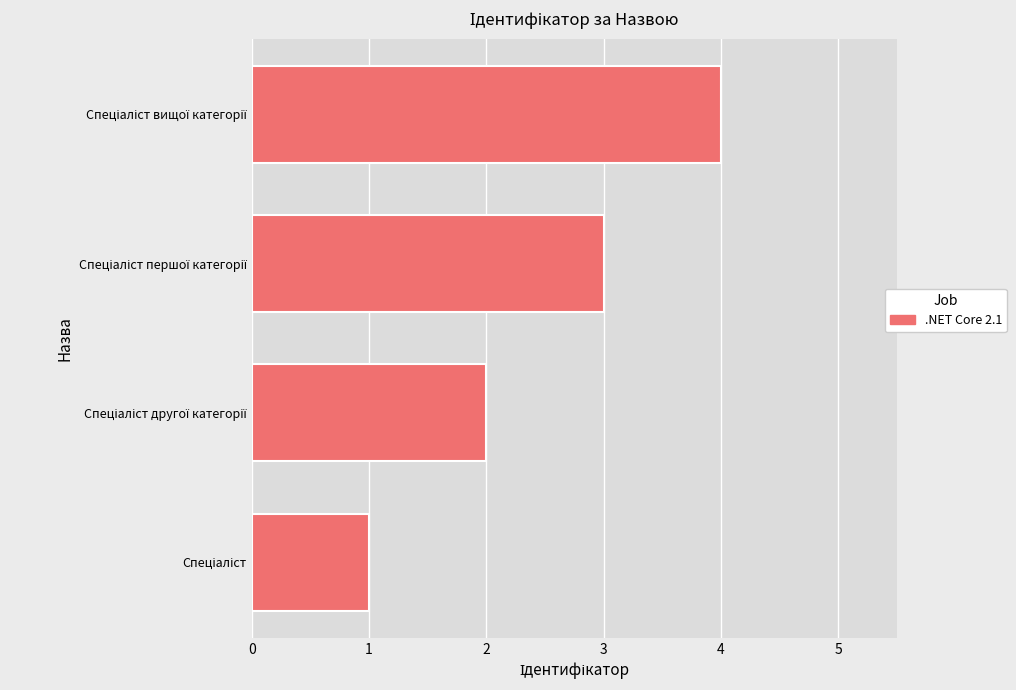

What is the smallest value displayed?

1